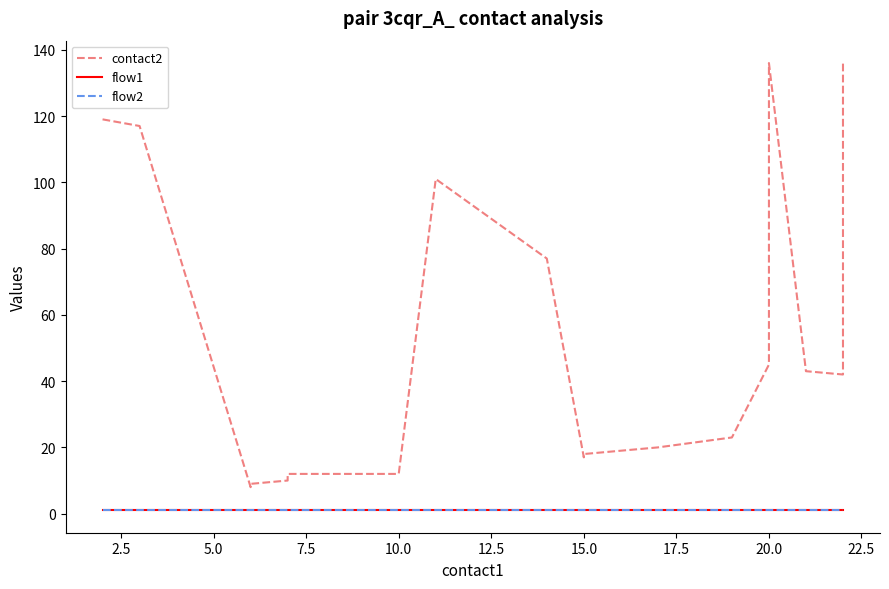

Reading left to right, transcribe all the data shown in this chart.

contact2: 119	117	8	9	10	12	12	12	101	77	17	18	19	20	23	45	136	43	42	136
flow1: 1	1	1	1	1	1	1	1	1	1	1	1	1	1	1	1	1	1	1	1
flow2: 1	1	1	1	1	1	1	1	1	1	1	1	1	1	1	1	1	1	1	1